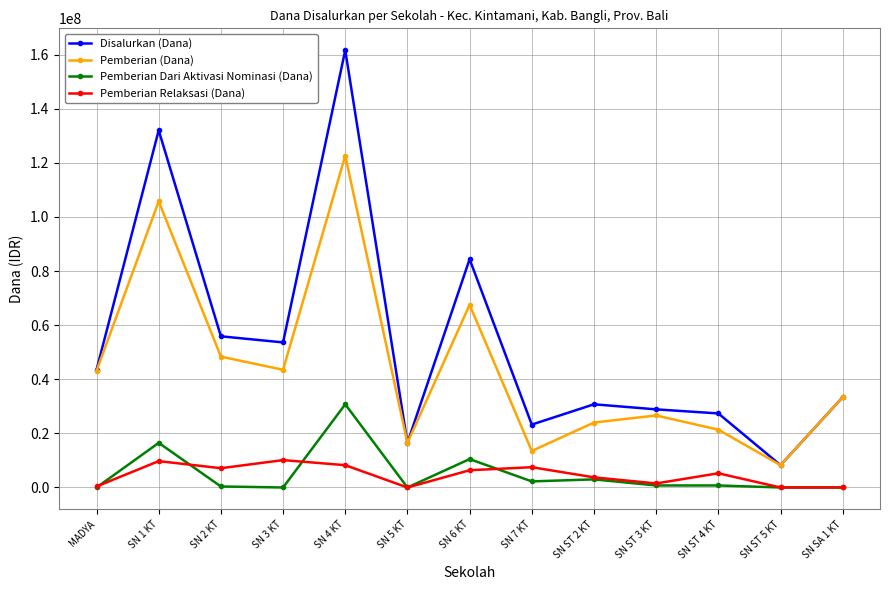

At which label is Pemberian (Dana) closest to 65437500?

SN 6 KT